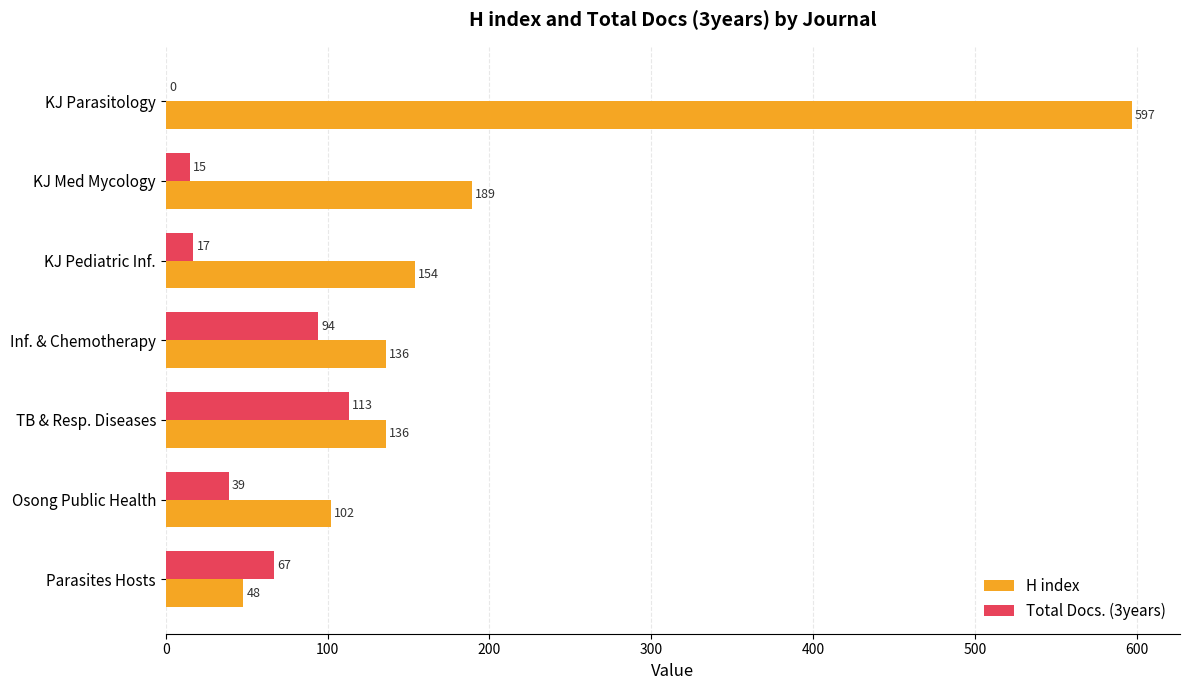

At which category is the sum across all series the highest?

KJ Parasitology